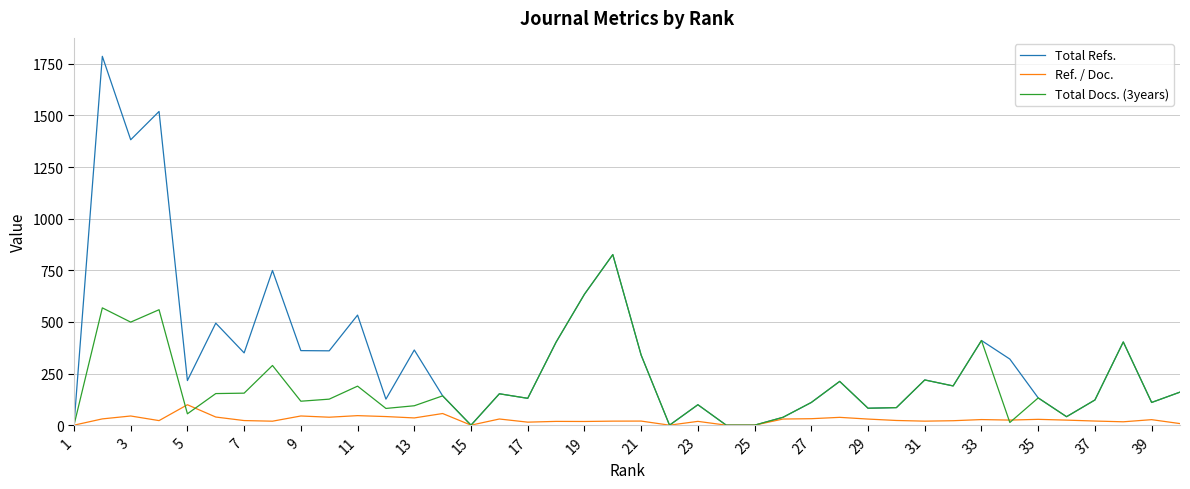

Rank the series by their maximum value, from lowest to highest.

Ref. / Doc., Total Docs. (3years), Total Refs.